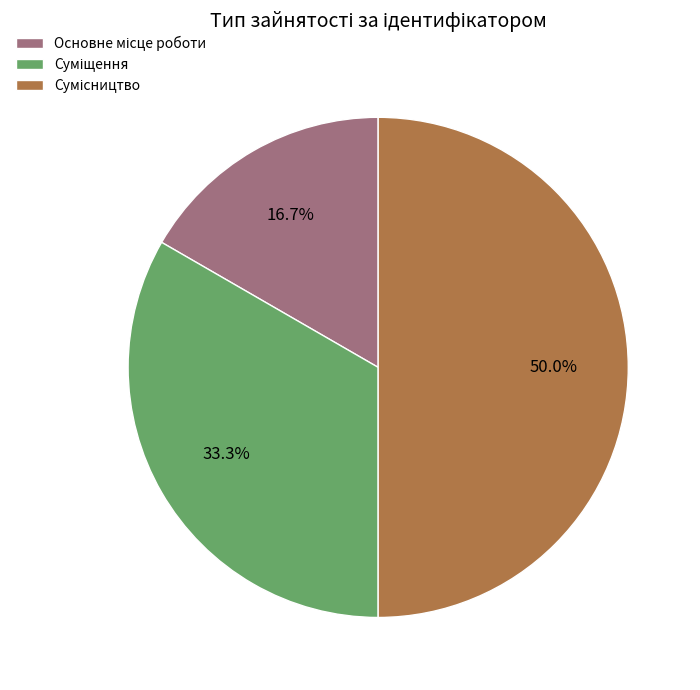

What is the smallest slice in the pie chart?

Основне місце роботи